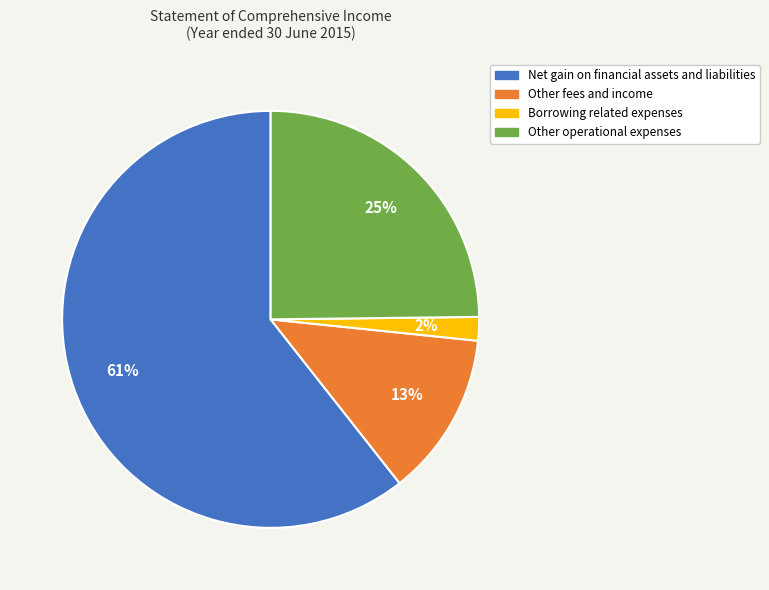

To the nearest percent, what portion does Borrowing related expenses represent?

2%